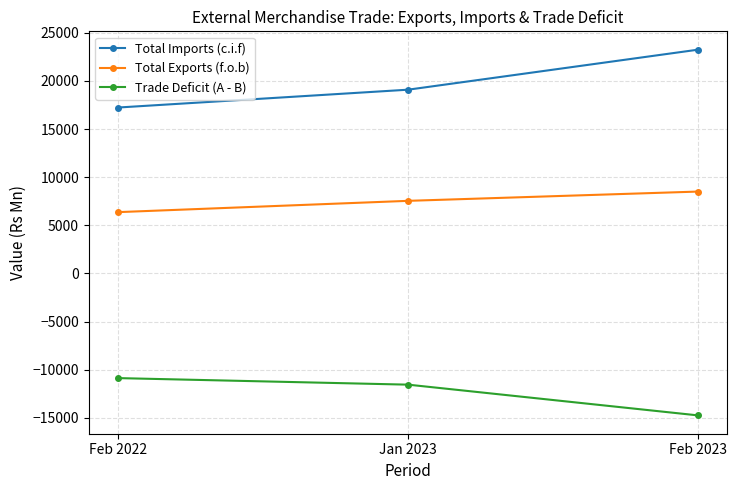

What is the spread (max minus min) of values at Feb 2022?

28088